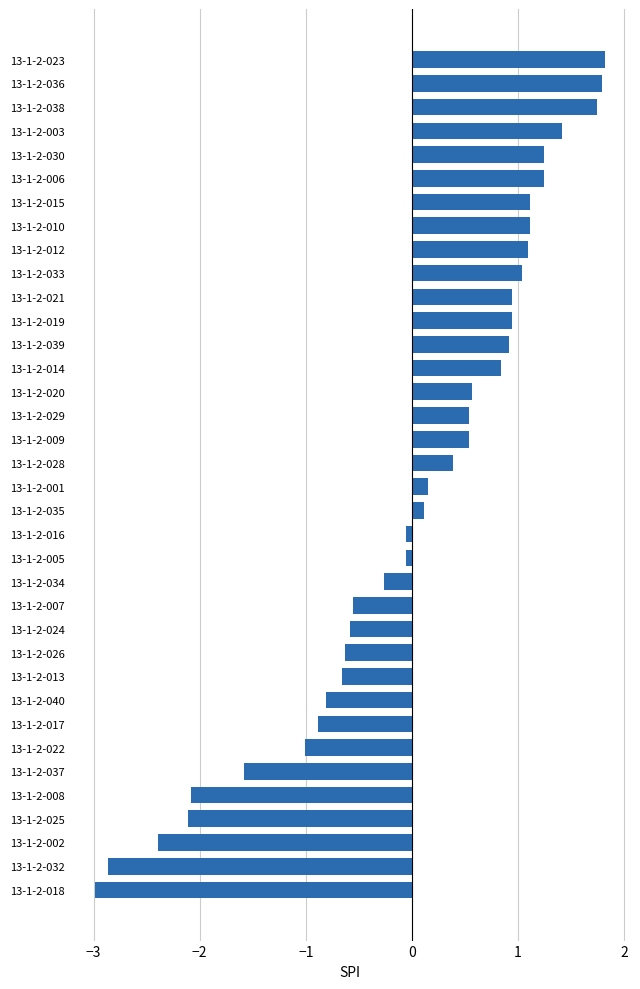

What is the smallest value displayed?

-3.0